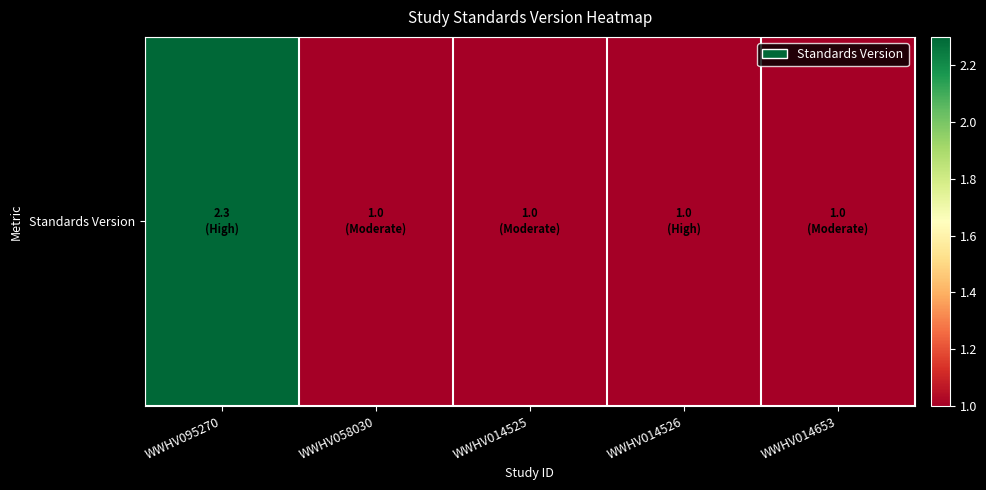

Which label corresponds to the largest value in the chart?

WWHV095270